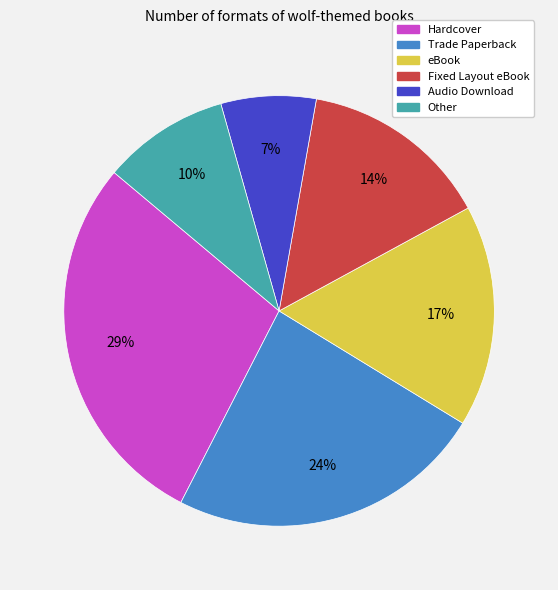

How many slices are in this pie chart?

6